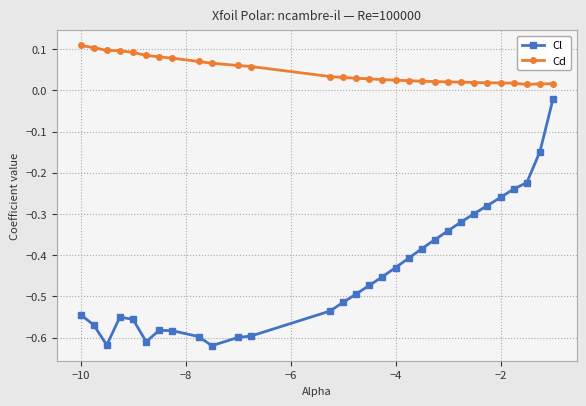

Rank the series by their maximum value, from highest to lowest.

Cd, Cl